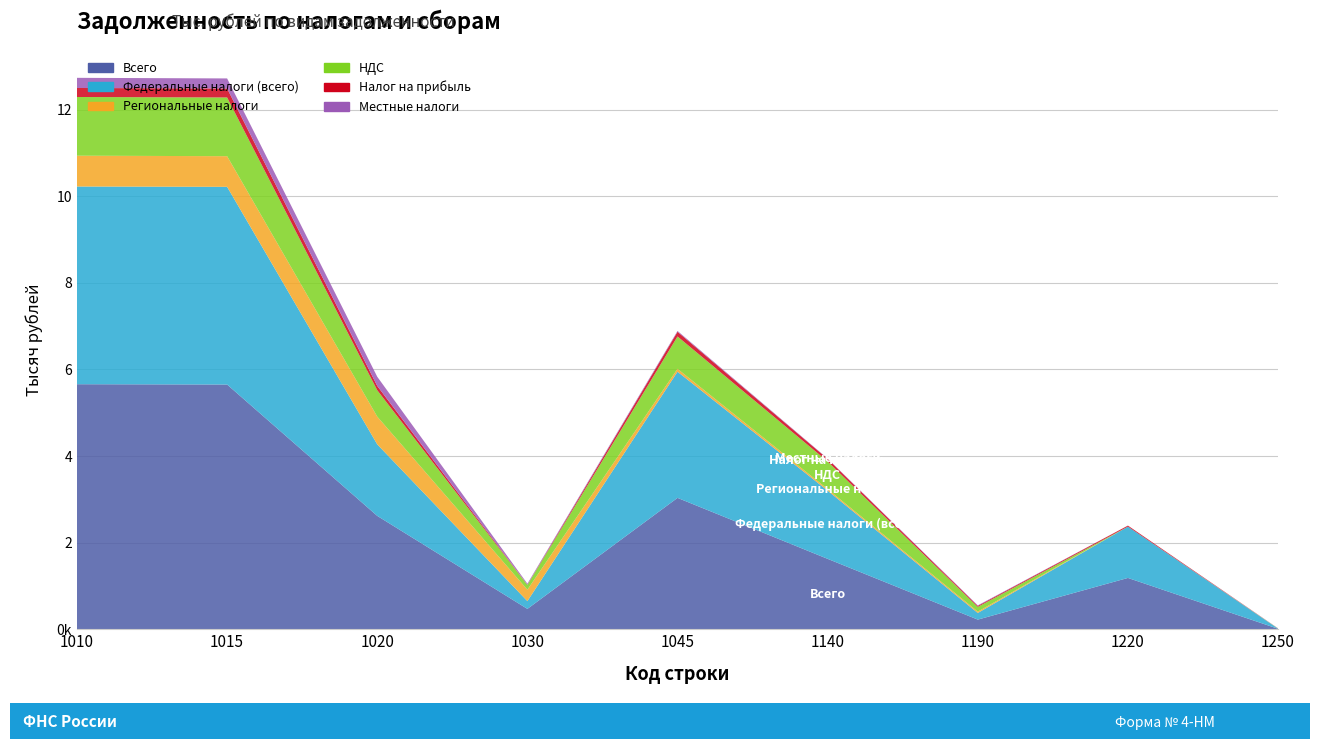

Reading right to left, list all the values displayed in this chart.

Всего: 10907	1184820	222594	1625290	3033221	470059	2617382	5650603	5657572
Федеральные налоги (всего): 3142	1184809	153592	1574597	2913280	179601	1651313	4564593	4565099
Региональные налоги: 3229	11	30859	35749	66740	263525	640865	707605	710834
НДС: 2159	0	109605	637202	746908	111364	608695	1355603	1355798
Налог на прибыль: 340	23961	23174	61194	108348	2508	99555	207903	207964
Местные налоги: 2888	0	12084	7258	19442	24303	212235	231677	234521